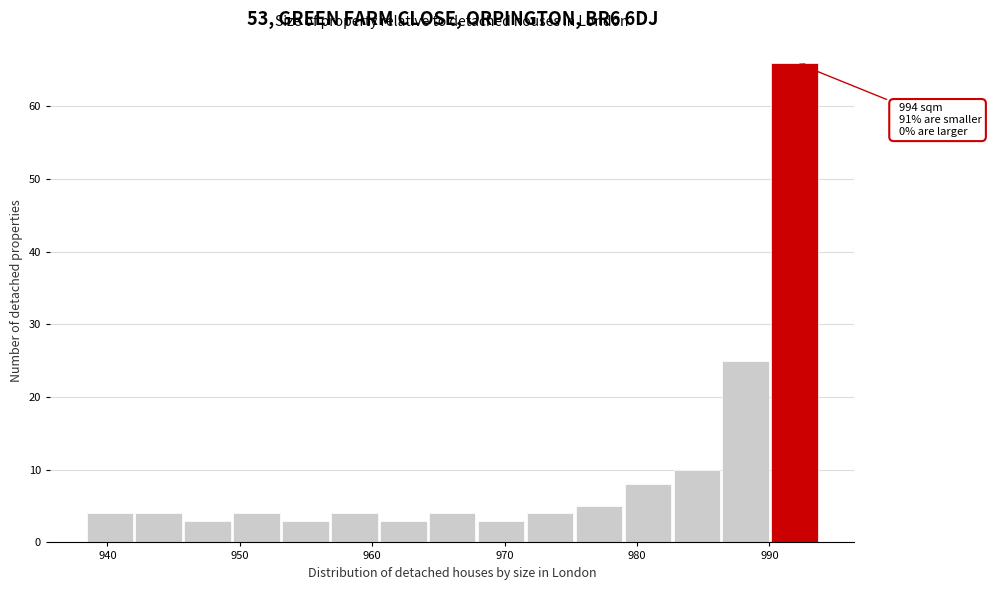

Read against the x-axis, roughly where is the centre of the tallest bar?

992